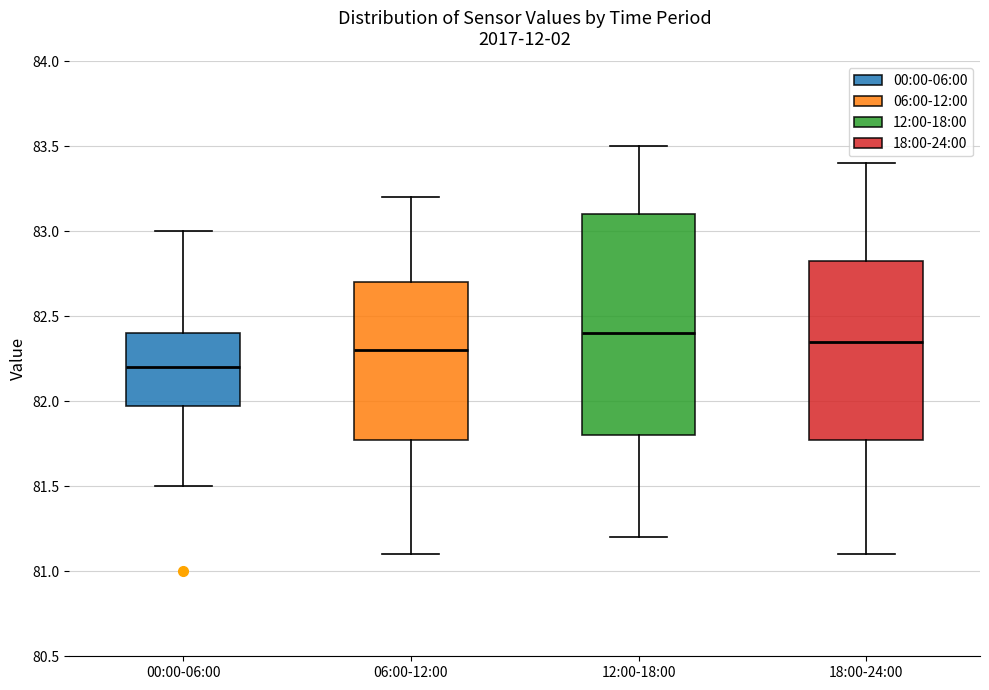

Reading left to right, read every box against the y-axis: the position of its median line, the range the box covers, and the ends of its whiskers. The values are not printed on the chart, so give them approximately, as read against the axis.

00:00-06:00: median 82.20, box 82.00 to 82.40, whiskers 81.50 to 83.00
06:00-12:00: median 82.30, box 81.80 to 82.70, whiskers 81.10 to 83.20
12:00-18:00: median 82.40, box 81.80 to 83.10, whiskers 81.20 to 83.50
18:00-24:00: median 82.35, box 81.80 to 82.85, whiskers 81.10 to 83.40